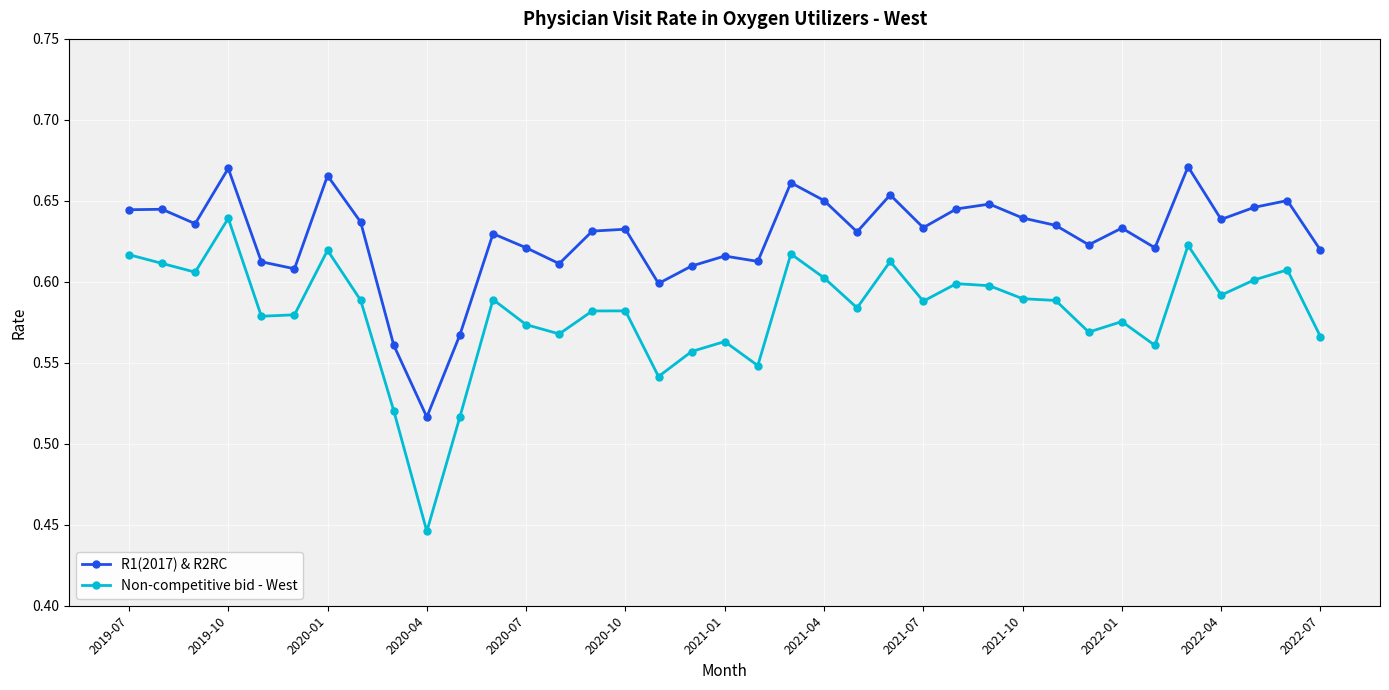

Count the number of data series in this chart.

2